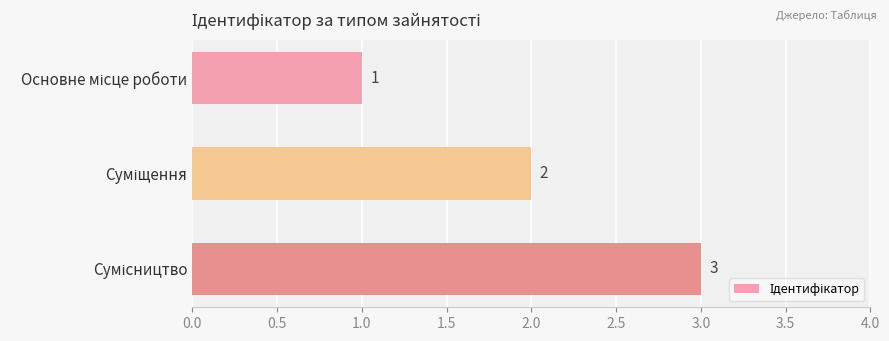

What is the value of the 1st bar from the top?

1